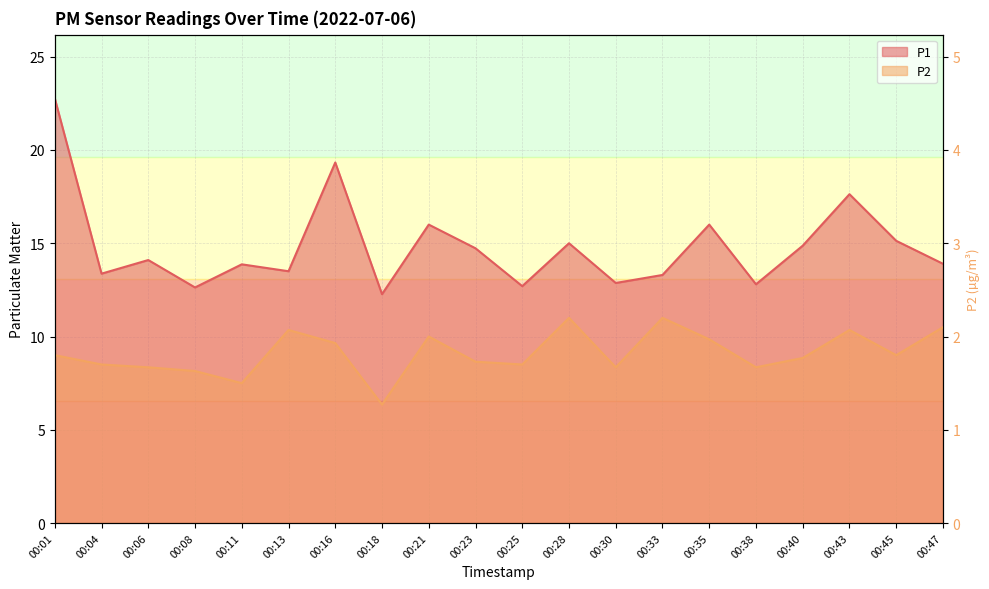

Which has a higher value, 00:13 or 00:33?

00:13